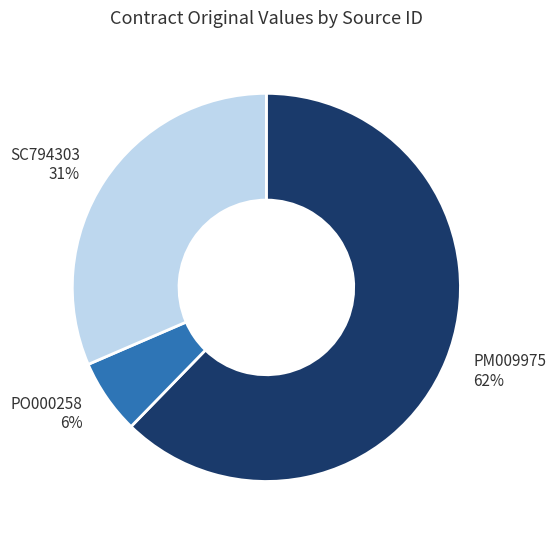

Rank the categories by value from highest to lowest.

PM009975, SC794303, PO000258